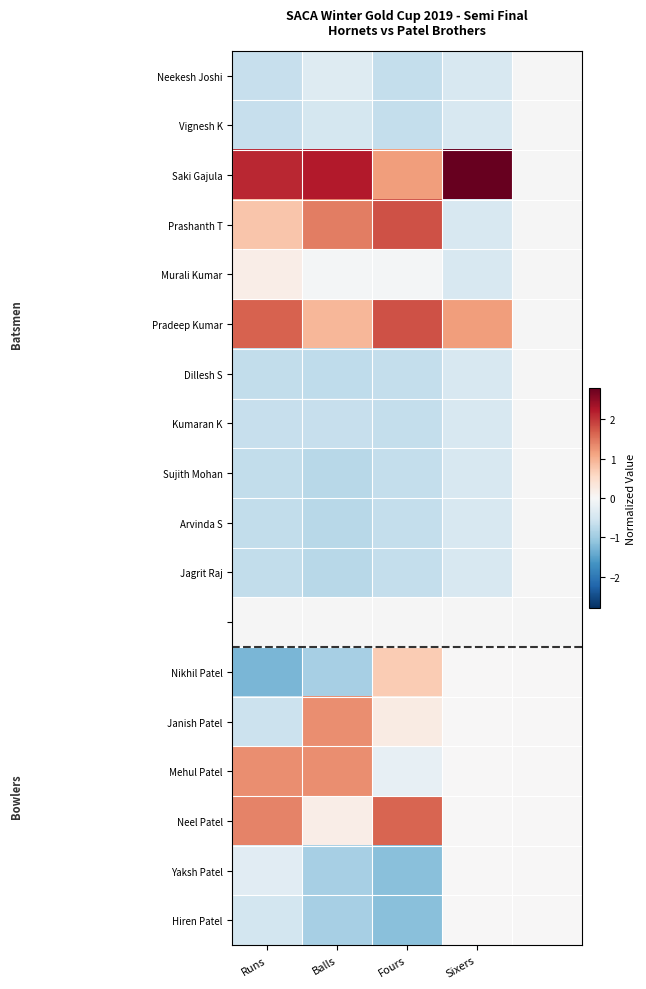

At which category does the chart reach its peak across all series?

Sixers